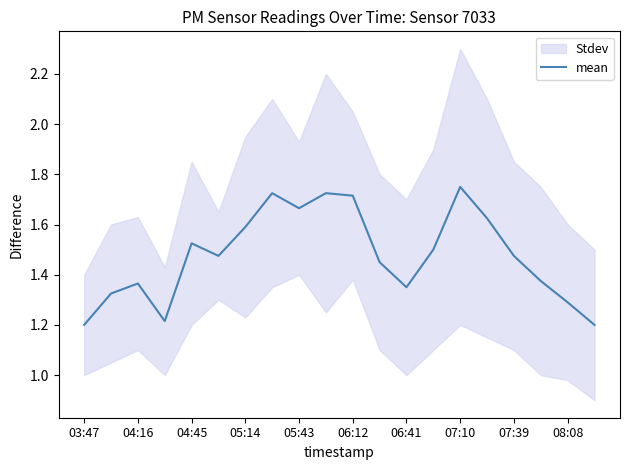

Is it true that mean equals 2.7 at 04:45?

False